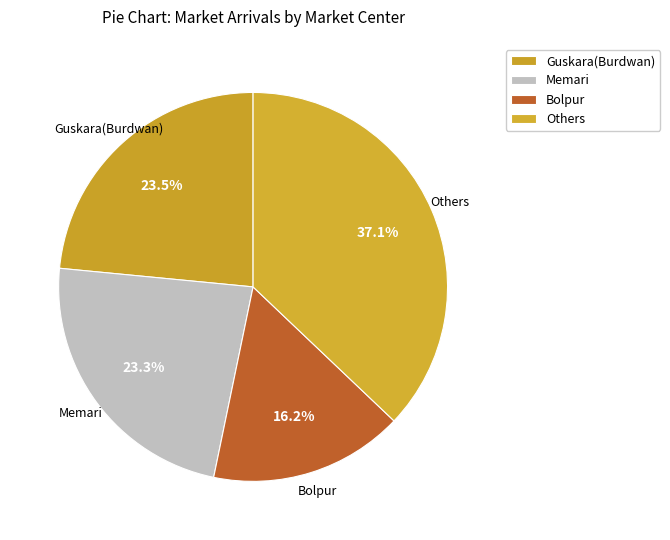

Count the number of slices in the pie.

4